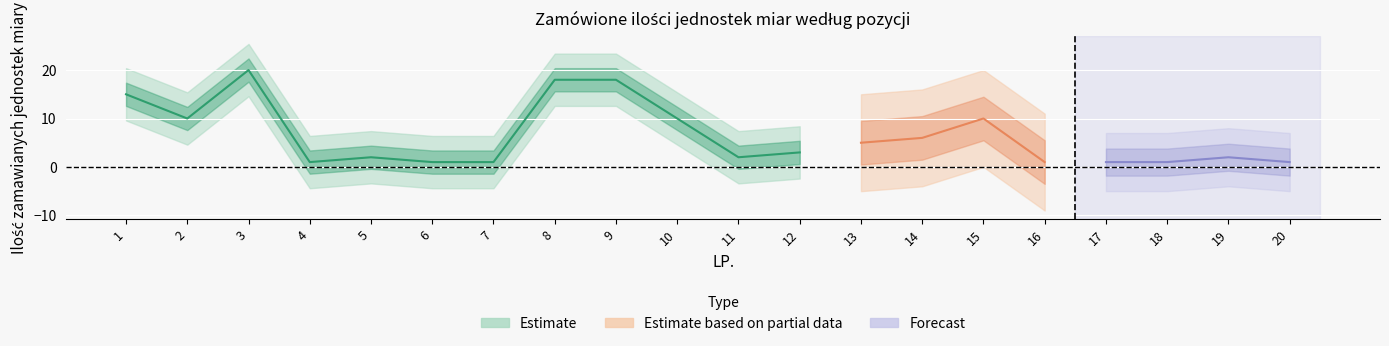

What is the value of the Ilość zamawianych jednostek miary point at the 15th from the left?

10